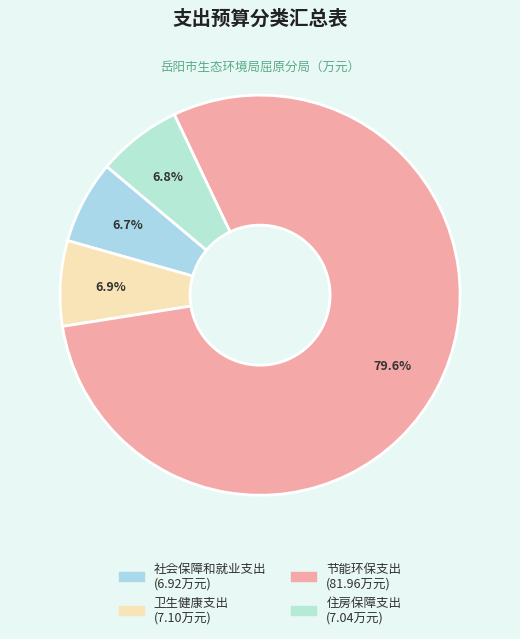

Is 社会保障和就业支出 the majority of the pie?

No